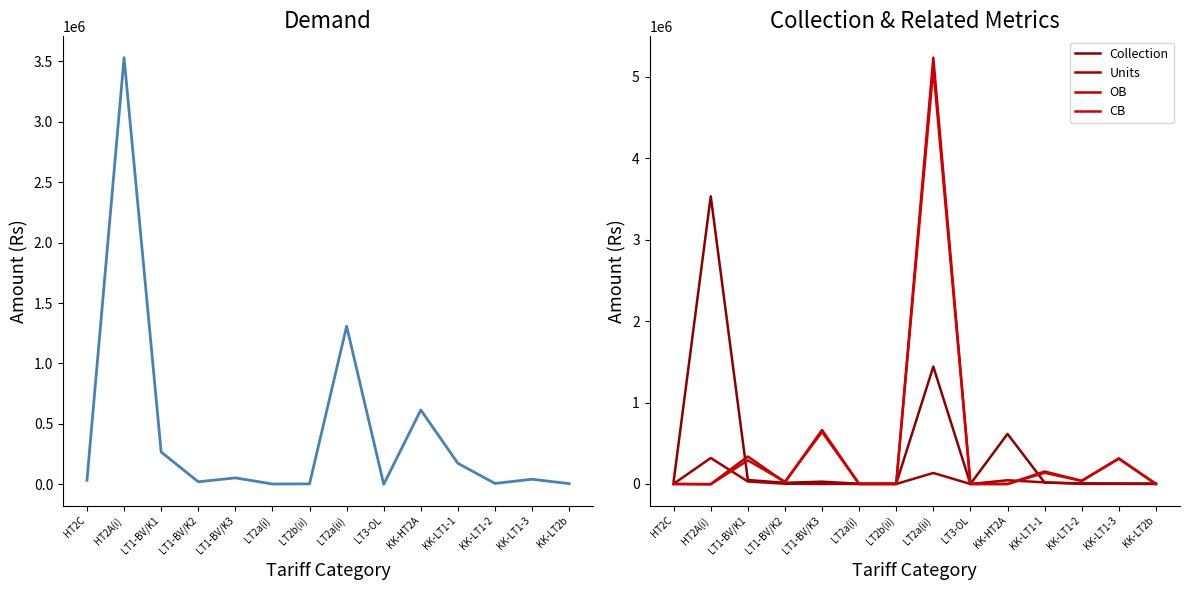

The value of OB at LT1-BV/K1 is 539996.2. True or false?

False